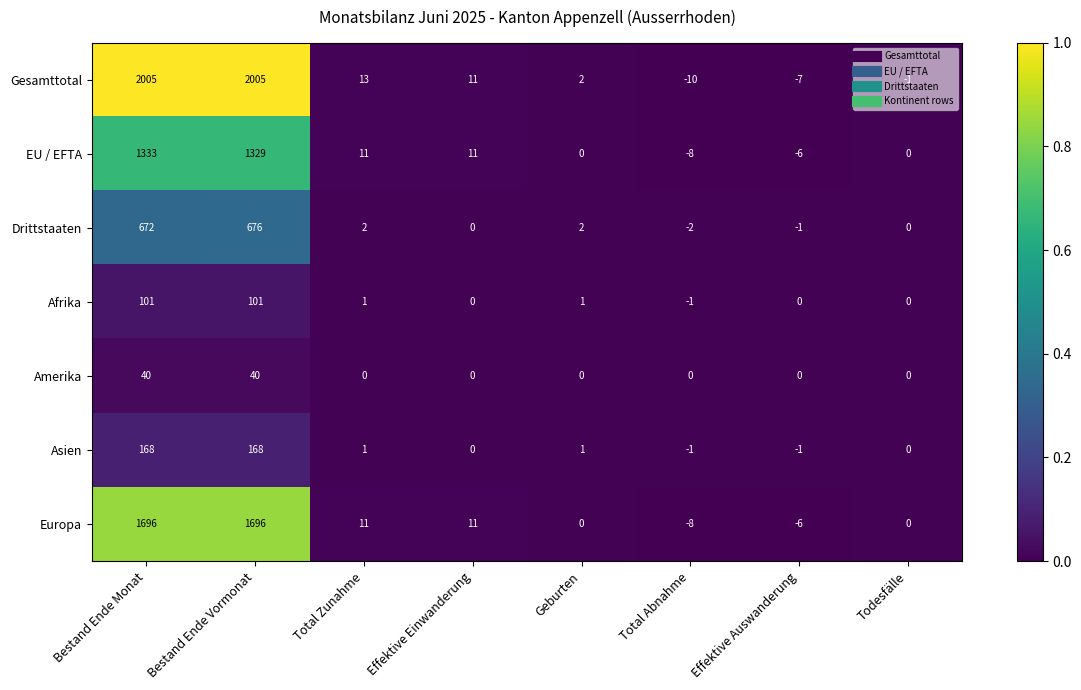

Between Effektive Einwanderung and Effektive Auswanderung, which series saw the biggest shift?

Gesamttotal